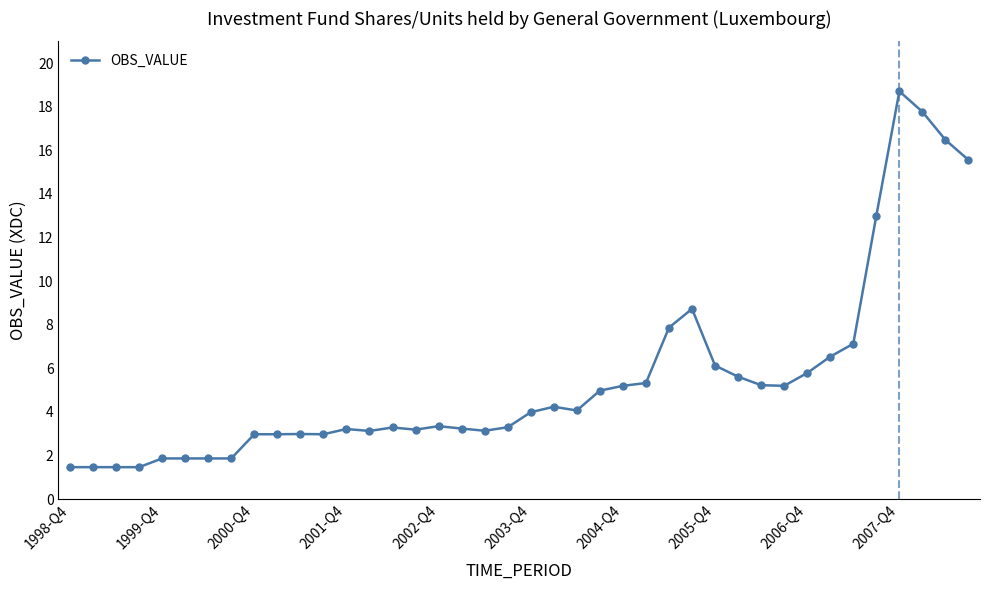

What is the value of the 7th point from the left?

1.9